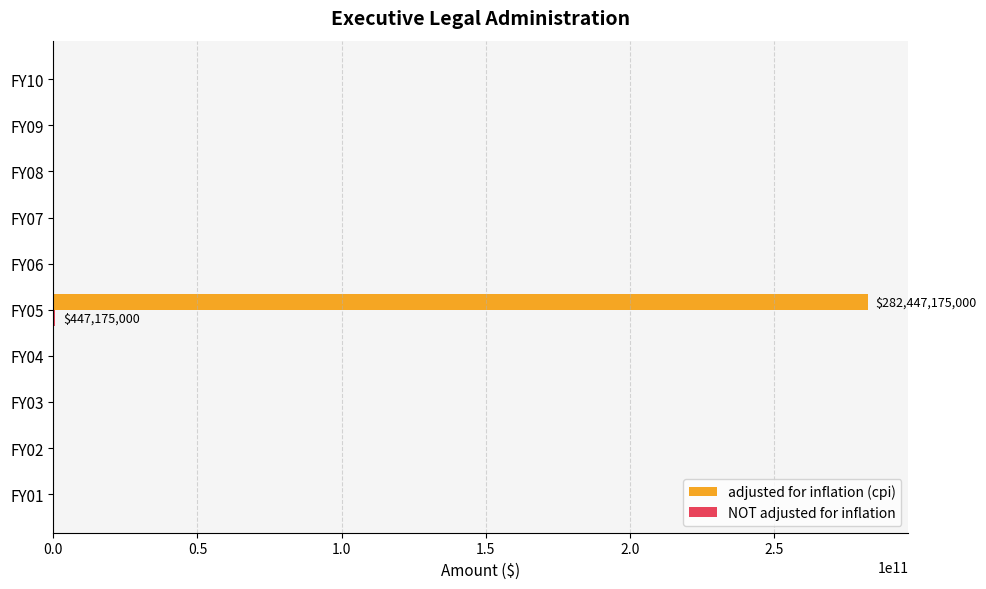

At which category is the sum across all series the highest?

FY05